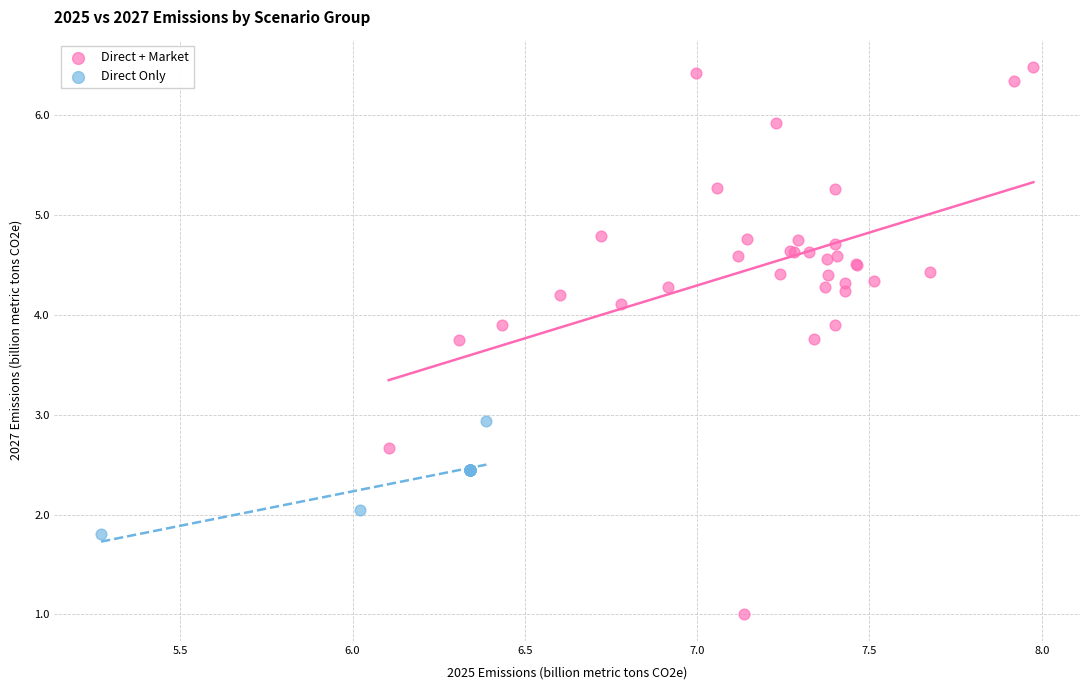

Which series reaches the maximum Y coordinate?

Direct + Market